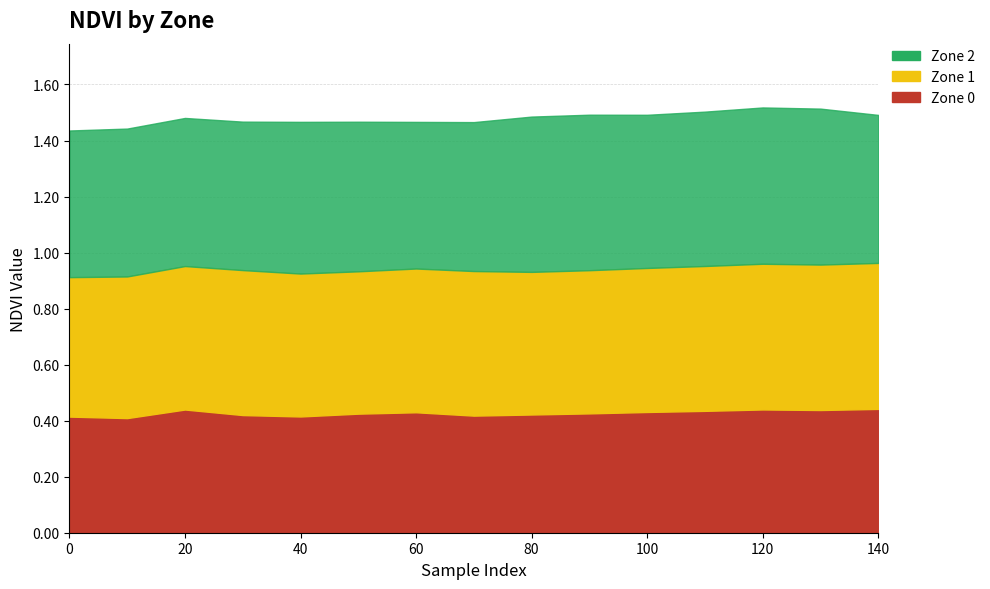

Is it true that Zone 1 equals 0.5 at 120?

True